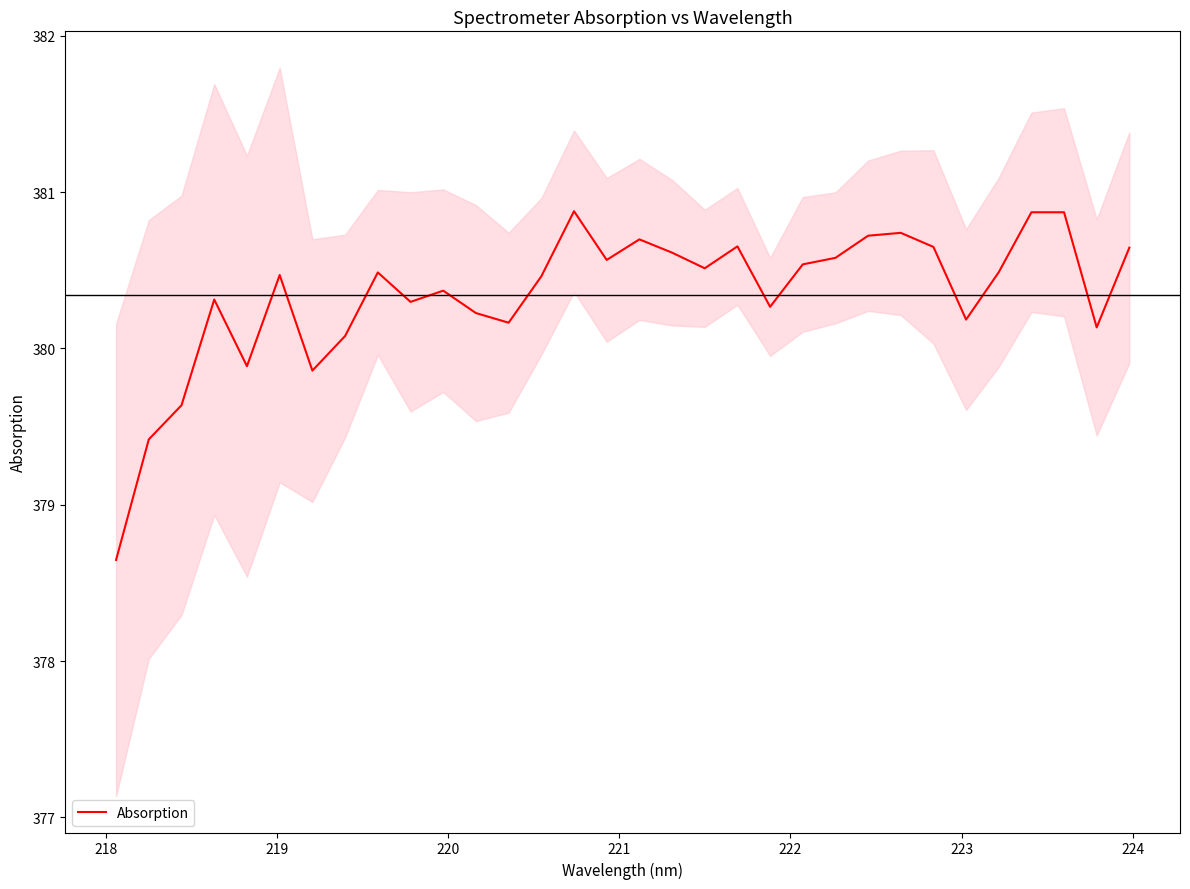

What is the maximum value for Absorption?

380.9